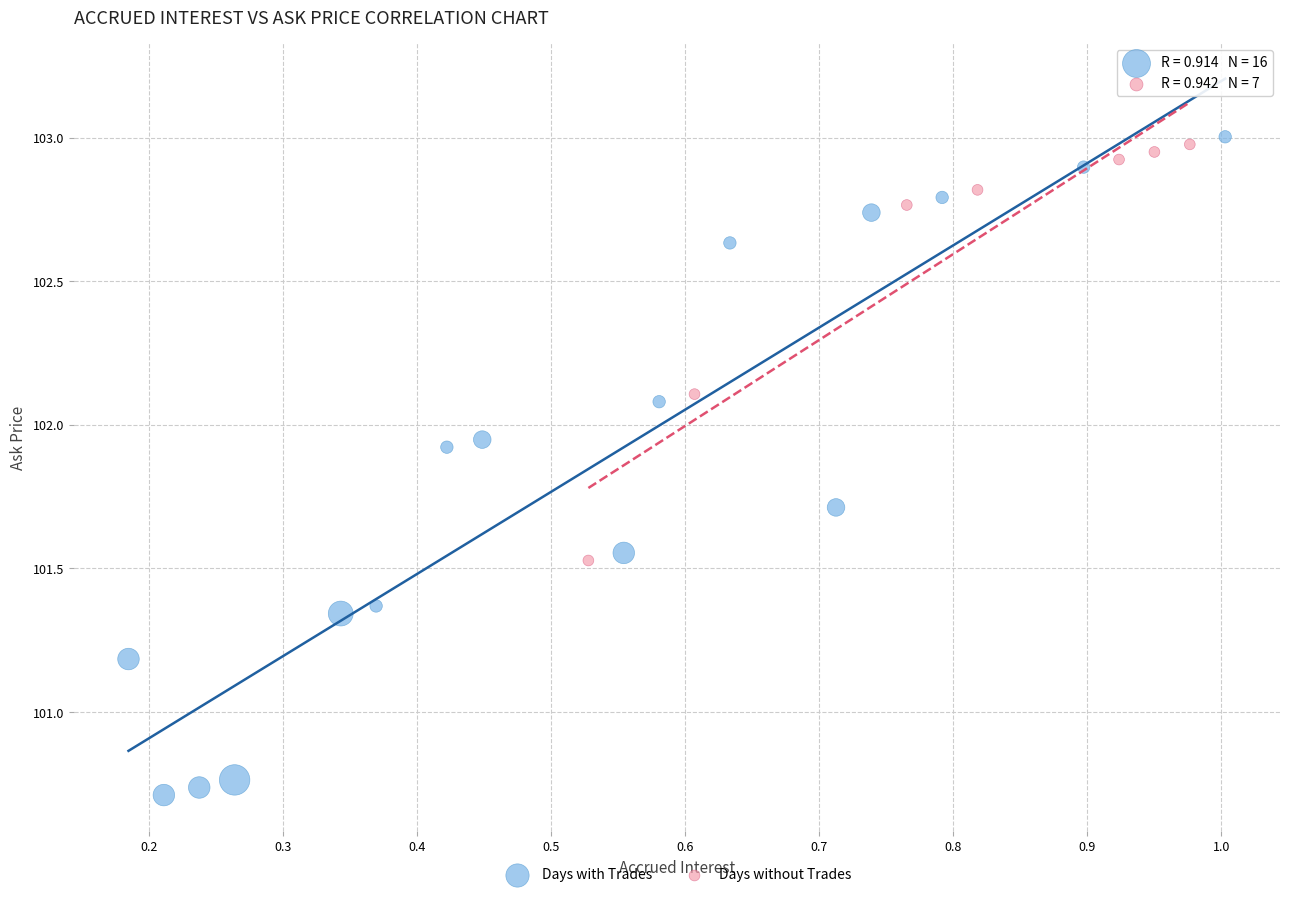

Which series has the largest Y range (max minus min)?

Days with Trades